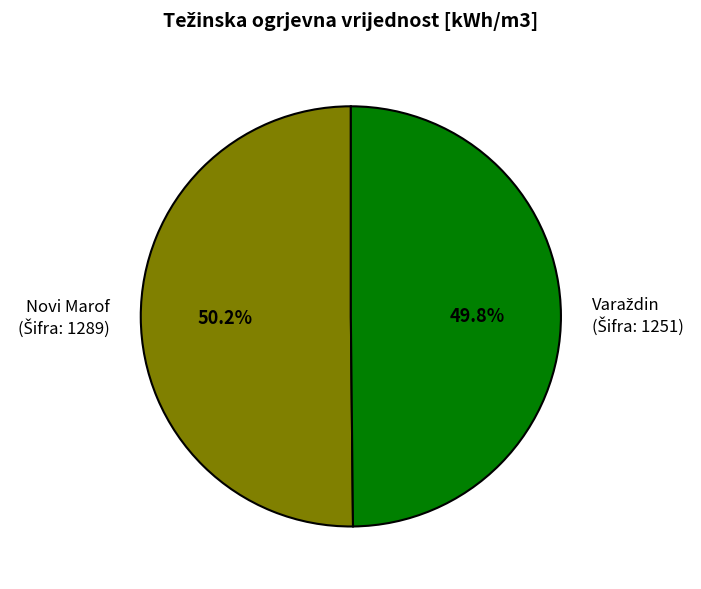

How much of the chart is everything except Novi Marof?

49.8%